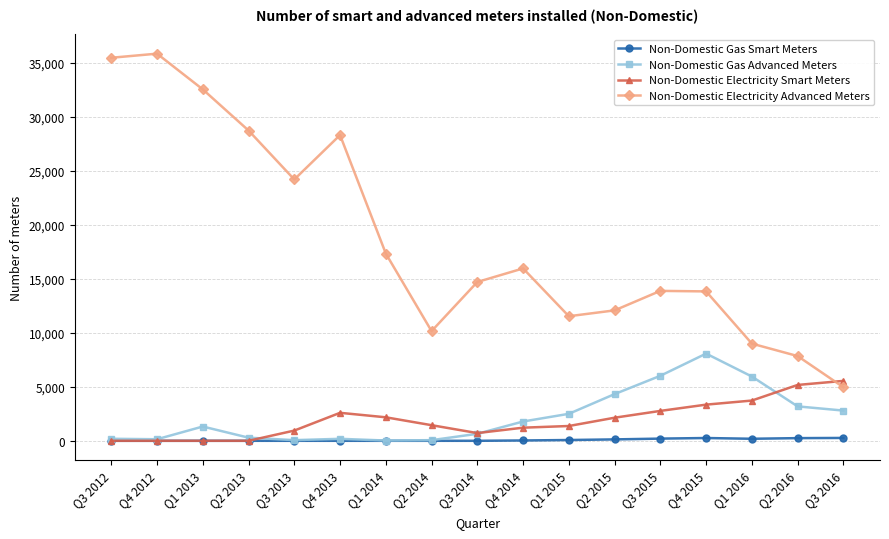

True or false: Non-Domestic Gas Smart Meters and Non-Domestic Electricity Advanced Meters cross at least once.

False